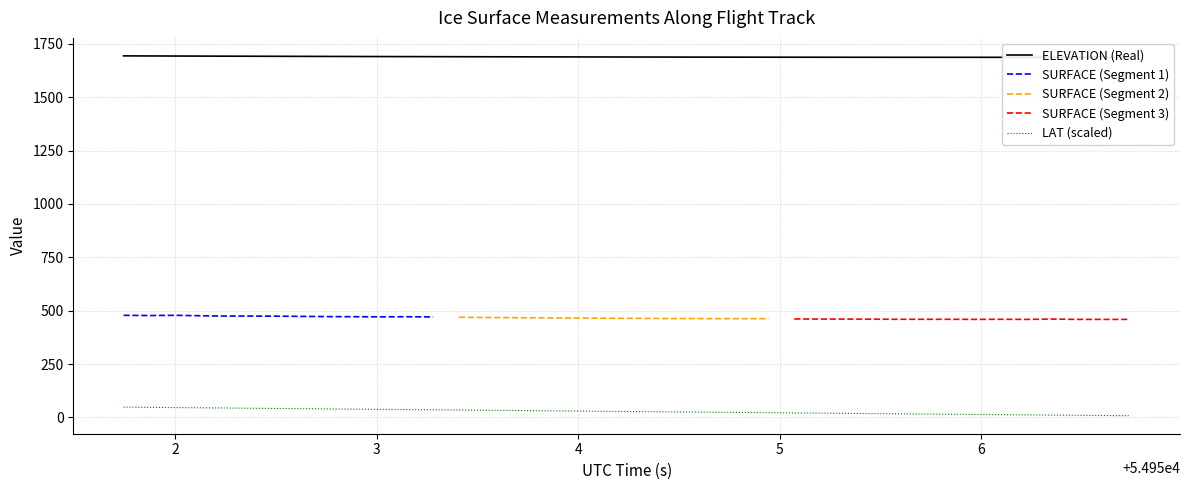

True or false: ELEVATION (Real) and LAT (scaled) intersect in this chart.

False